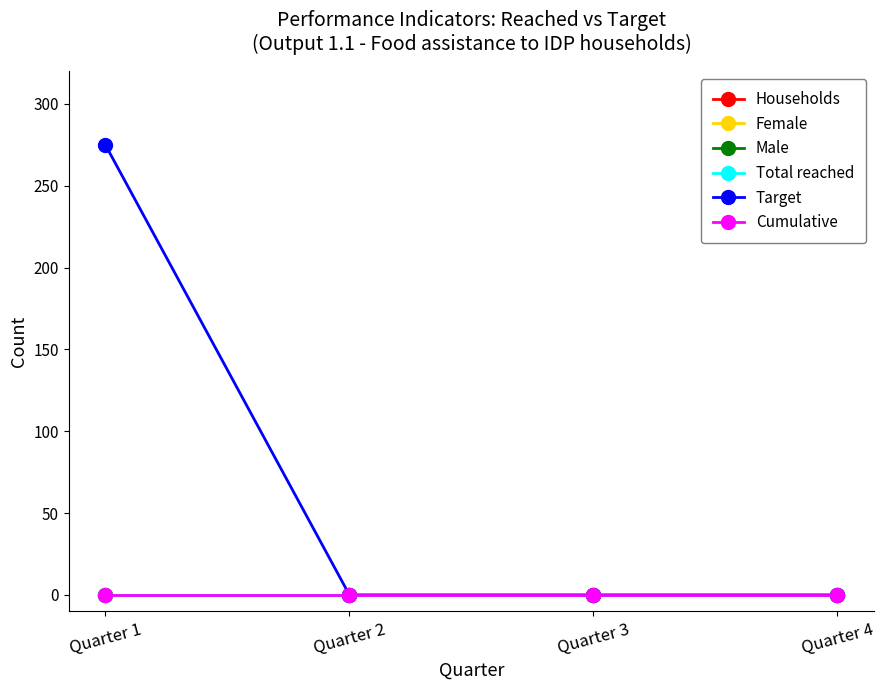

Rank the series by their maximum value, from lowest to highest.

Households, Female, Male, Total reached, Cumulative, Target